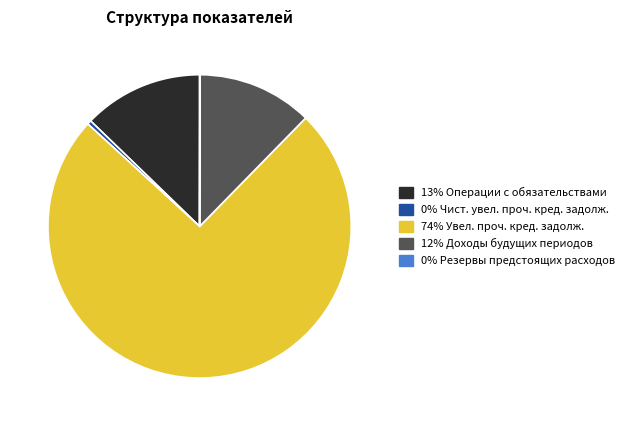

Is there any slice that represents more than half of the pie?

Yes